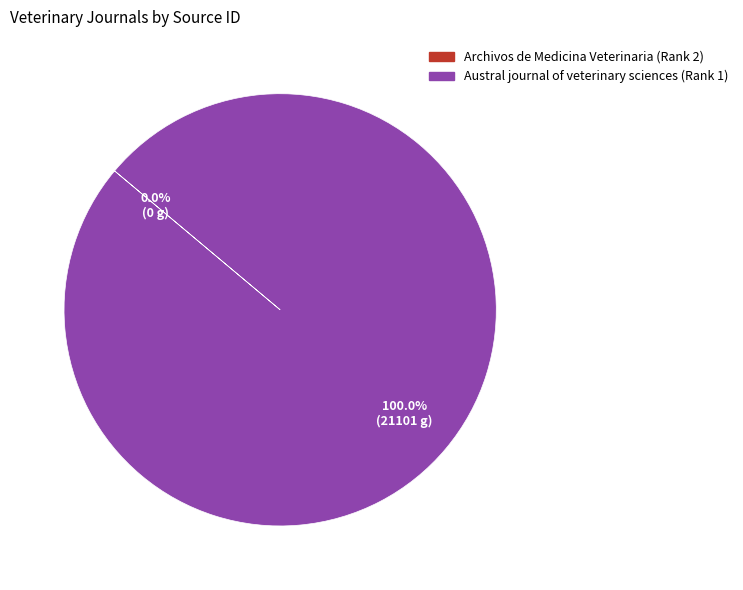

Is Austral journal of veterinary sciences (Rank 1) the majority of the pie?

Yes